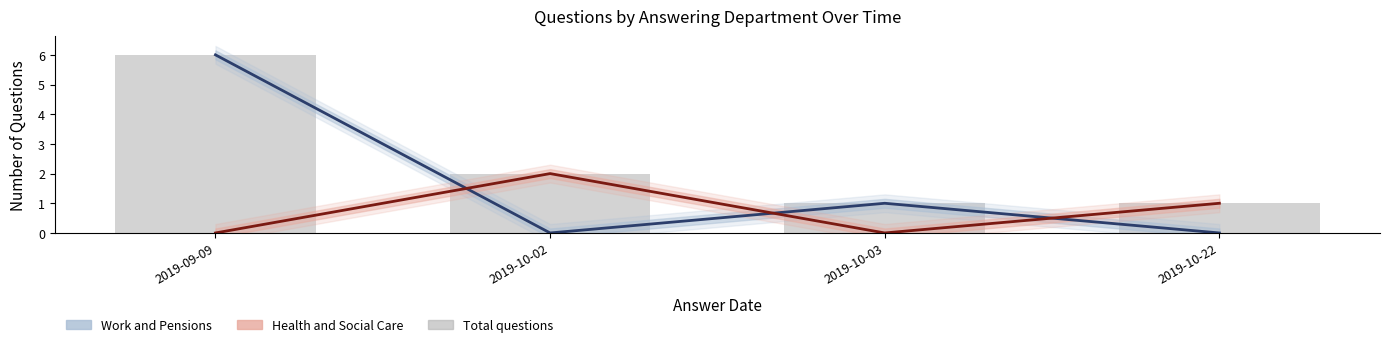

List the labels in order of value, largest first.

2019-09-09, 2019-10-02, 2019-10-03, 2019-10-22